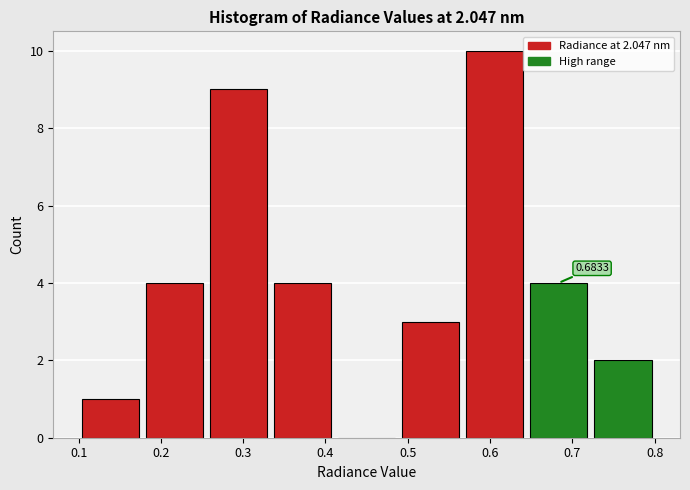

Which range on the x-axis has the tallest bar?

0.57 to 0.64